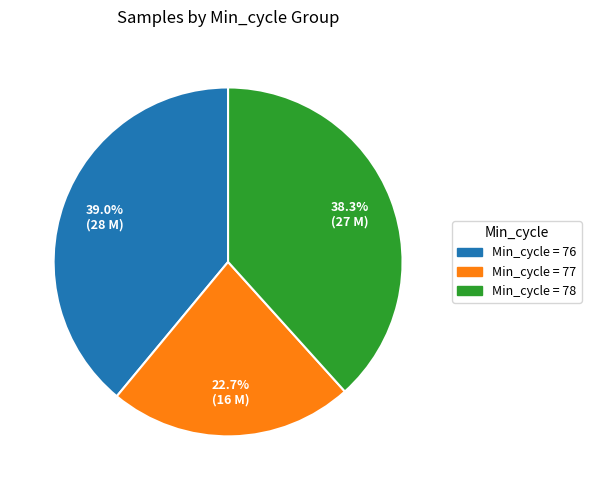

Is there a majority slice in this chart?

No